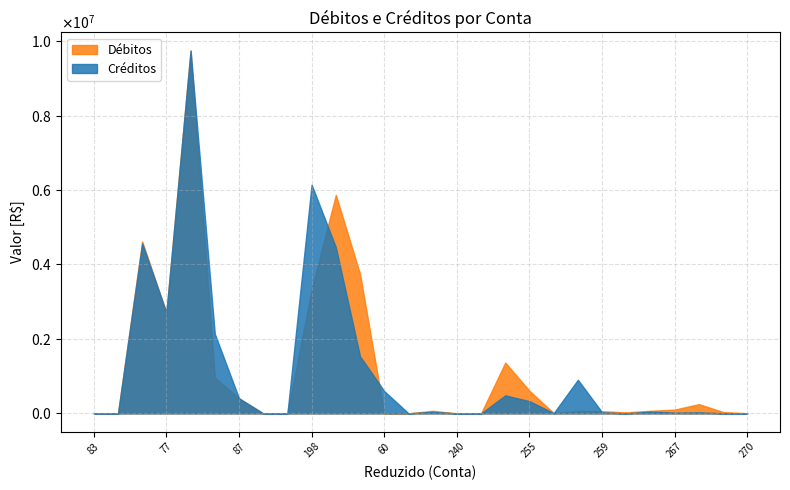

Between 265 and 240, which is larger?

265